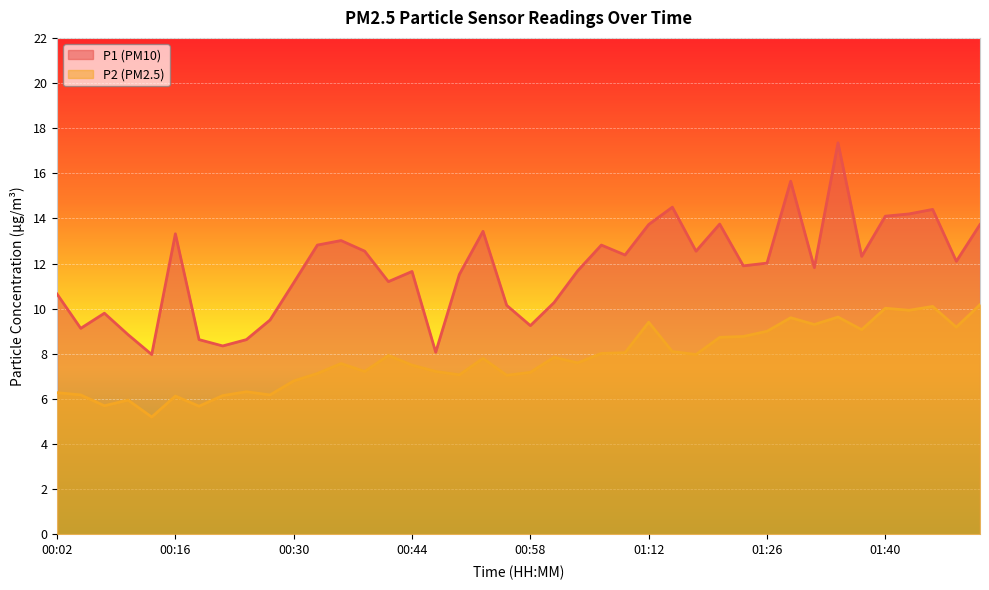

True or false: P1 and P2 intersect in this chart.

False